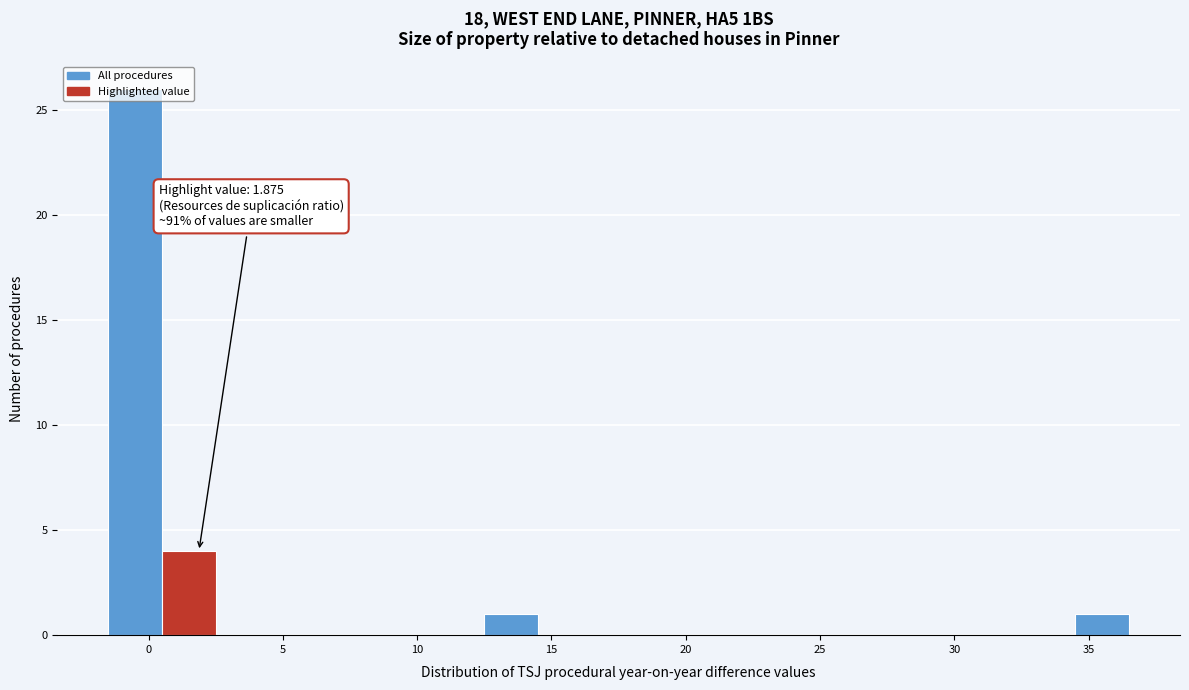

Over which range of the x-axis is the bar tallest?

-1.5 to 0.5